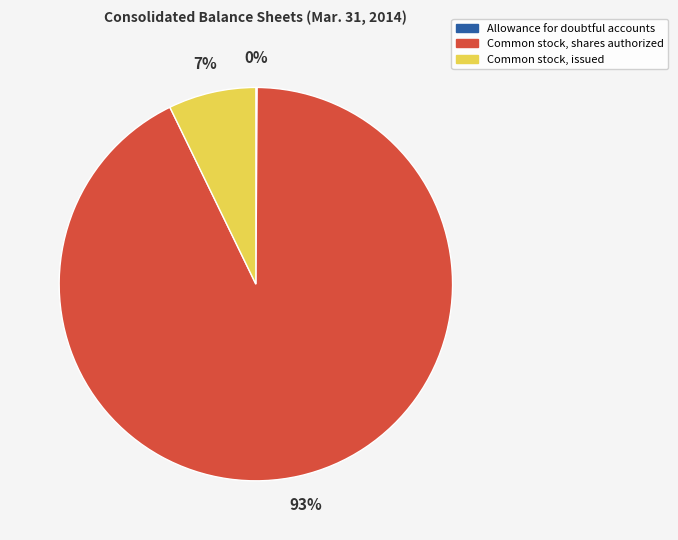

To the nearest percent, what percentage of the pie is Common stock, shares authorized?

93%